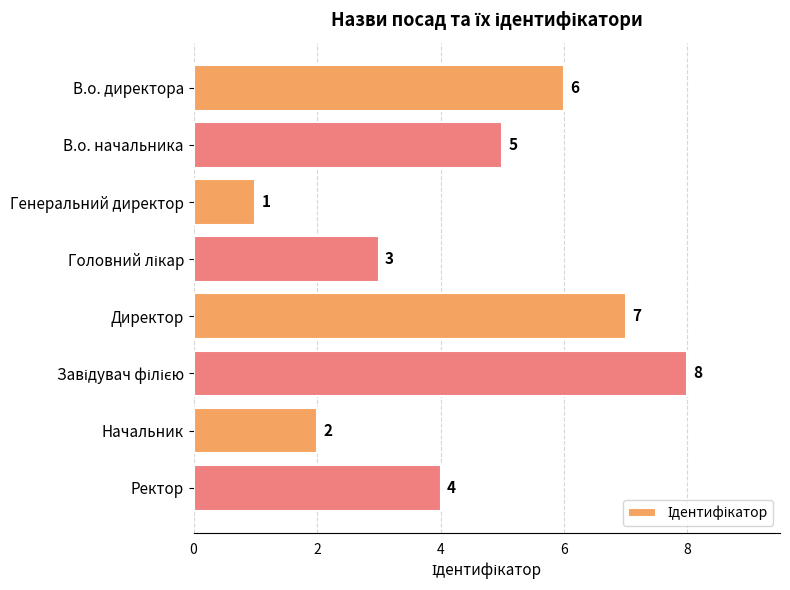

How many values are between 3 and 7?

5